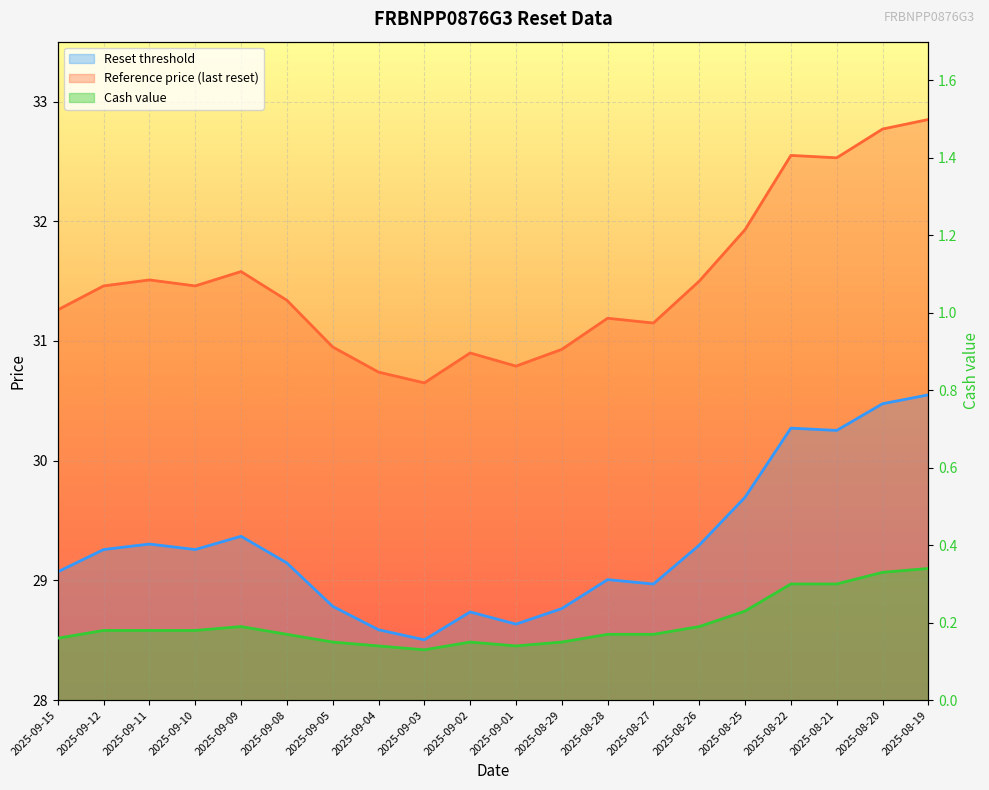

What value does the Reference price (last reset) series have at 2025-09-10?

31.5